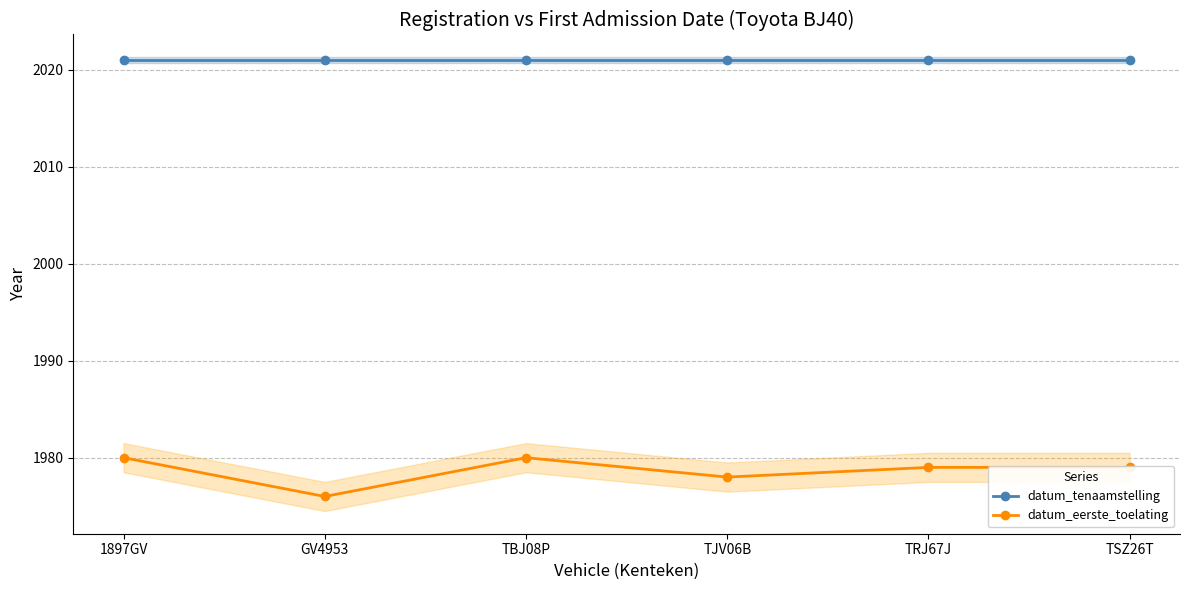

Which series has the widest spread of values?

datum_eerste_toelating